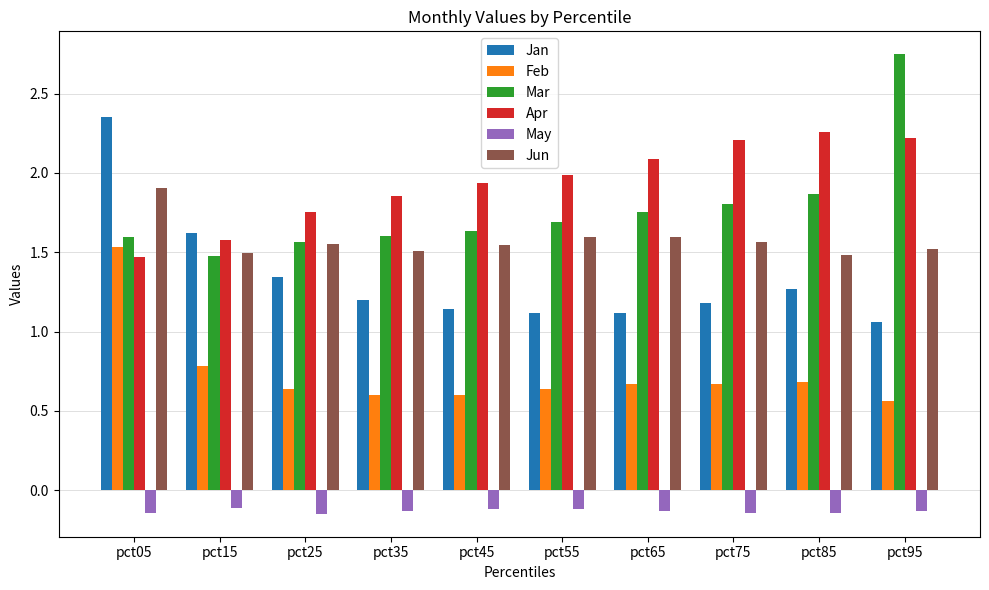

Which series has the largest total across all categories?

Apr